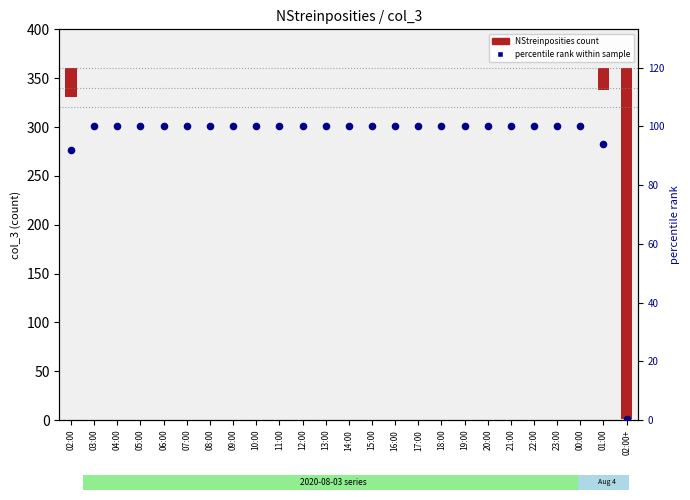

Which series has the largest Y range (max minus min)?

NStreinposities